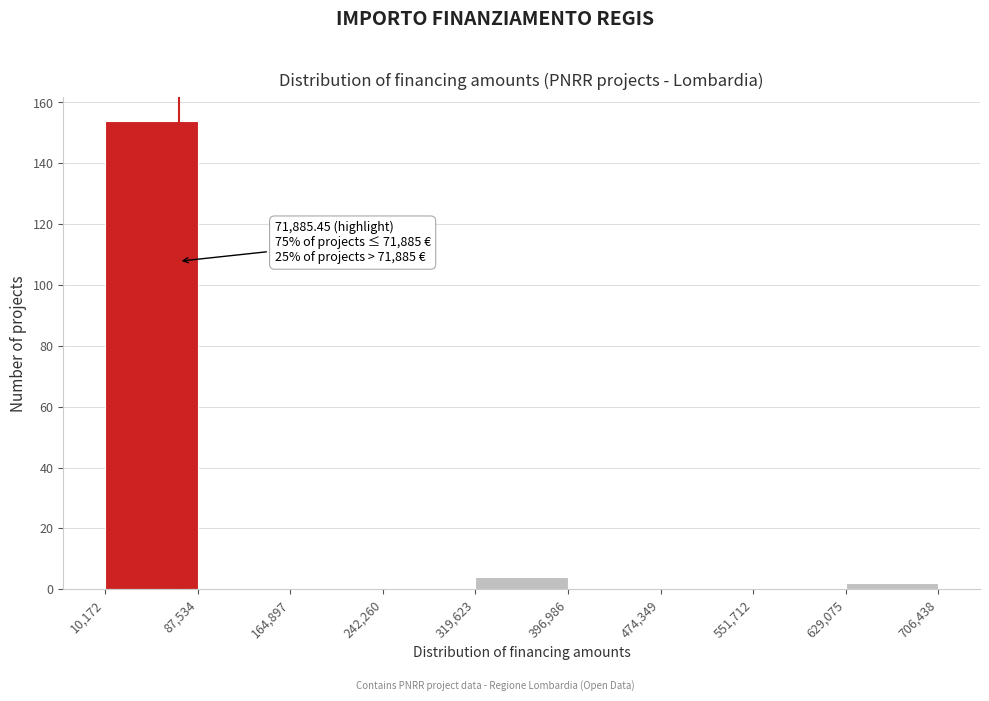

Which range on the x-axis has the tallest bar?

10,172 to 87,534